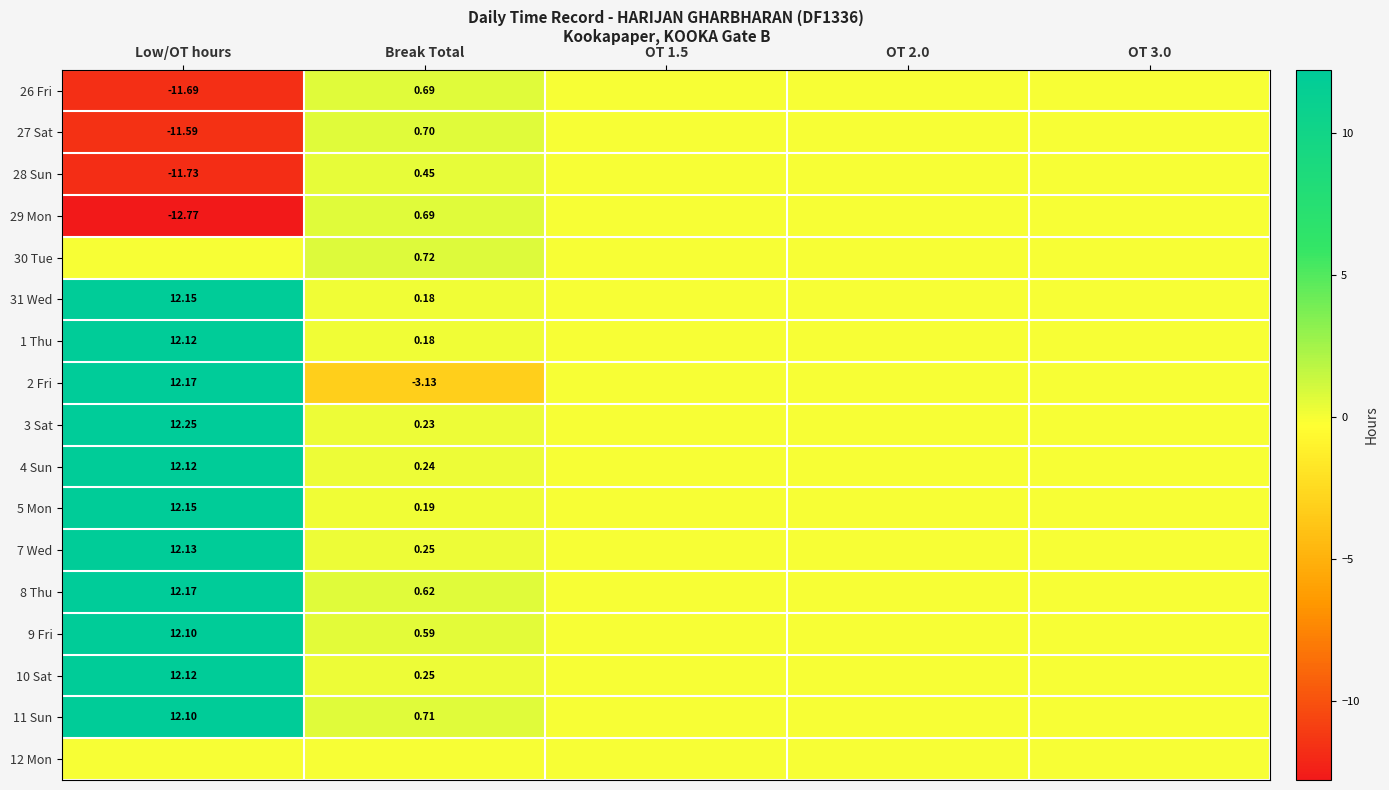

Is the value of 31 Wed at Low/OT hours greater than the value of 8 Thu at Break Total?

Yes